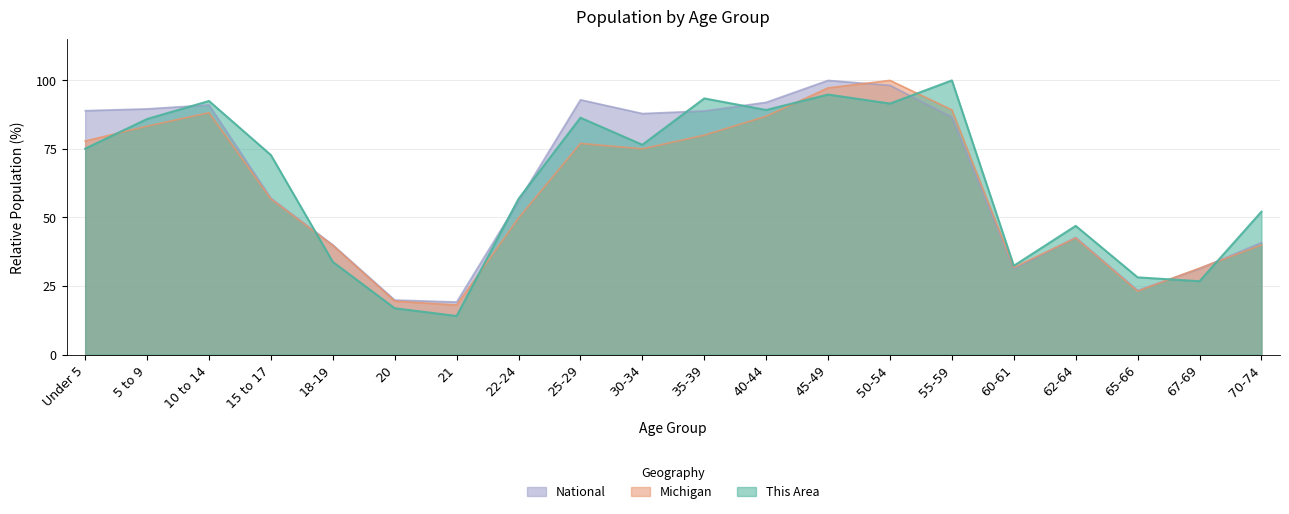

Is the value of Michigan at 25-29 greater than the value of This Area at 67-69?

Yes